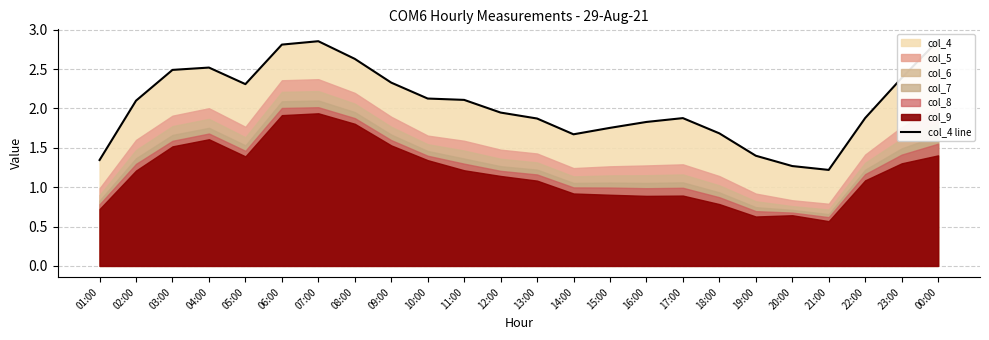

What is the difference between the second highest and second lowest values?

1.6